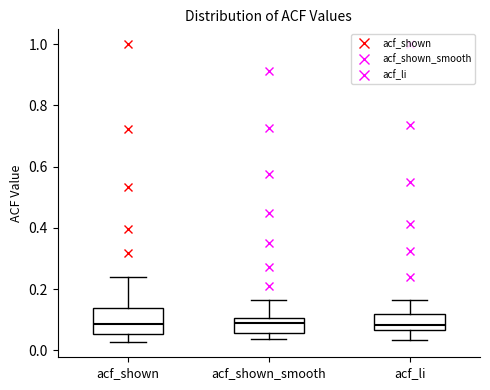

Reading left to right, transcribe this box plot: for each box, give where its median line is, the range the box spans, and where its two whiskers end, as read against the y-axis. The values are not printed on the chart, so give them approximately, as read against the axis.

acf_shown: median 0.08, box 0.06 to 0.14, whiskers 0.02 to 0.24
acf_shown_smooth: median 0.10 (just below the box's upper edge), box 0.06 to 0.10, whiskers 0.04 to 0.16
acf_li: median 0.08, box 0.06 to 0.12, whiskers 0.04 to 0.16